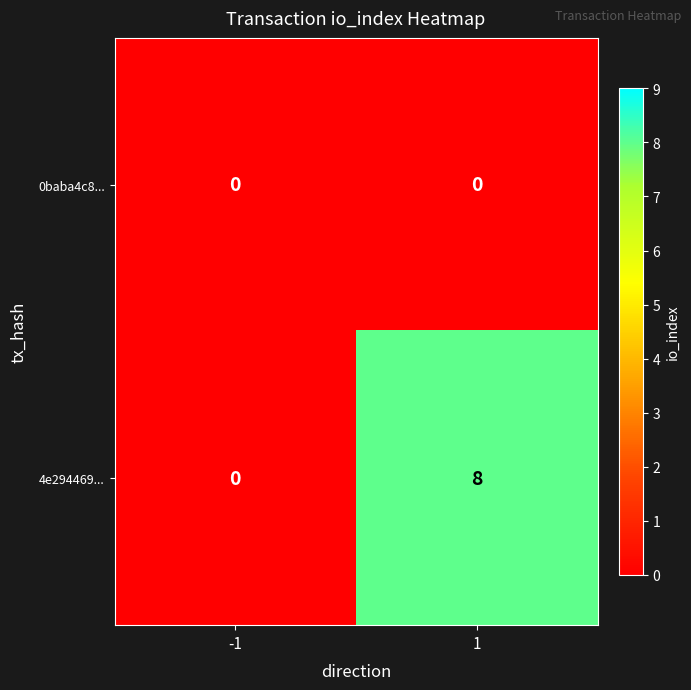

What is the spread (max minus min) of values at 1?

8